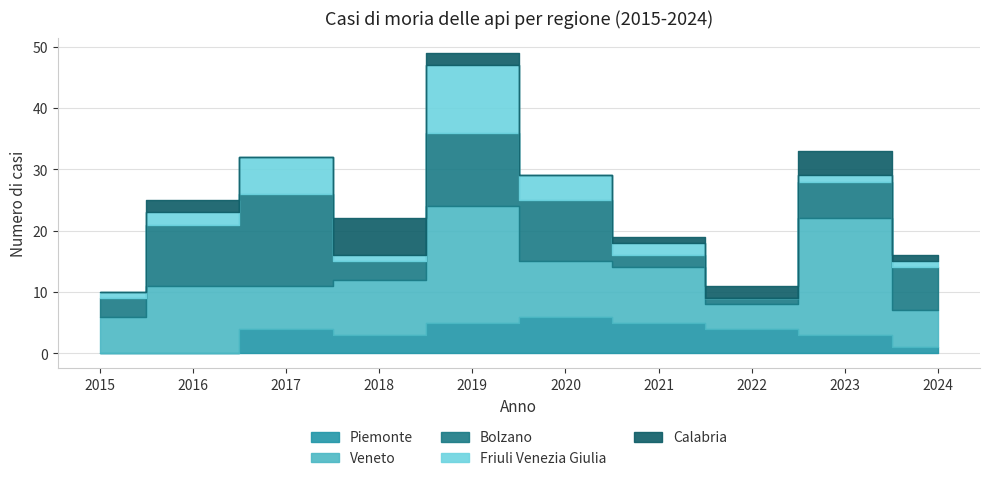

True or false: Veneto has more than 0 interior local peaks.

True